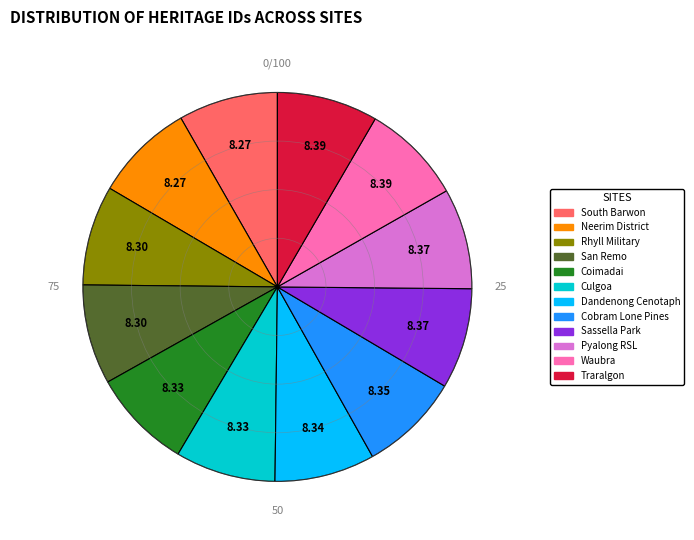

Approximately how many times larger is the value at San Remo compared to Culgoa?

1.0